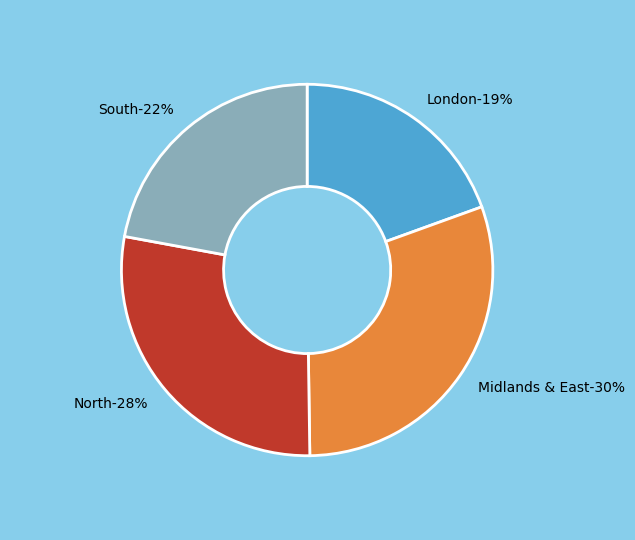

Count the number of slices in the pie.

4